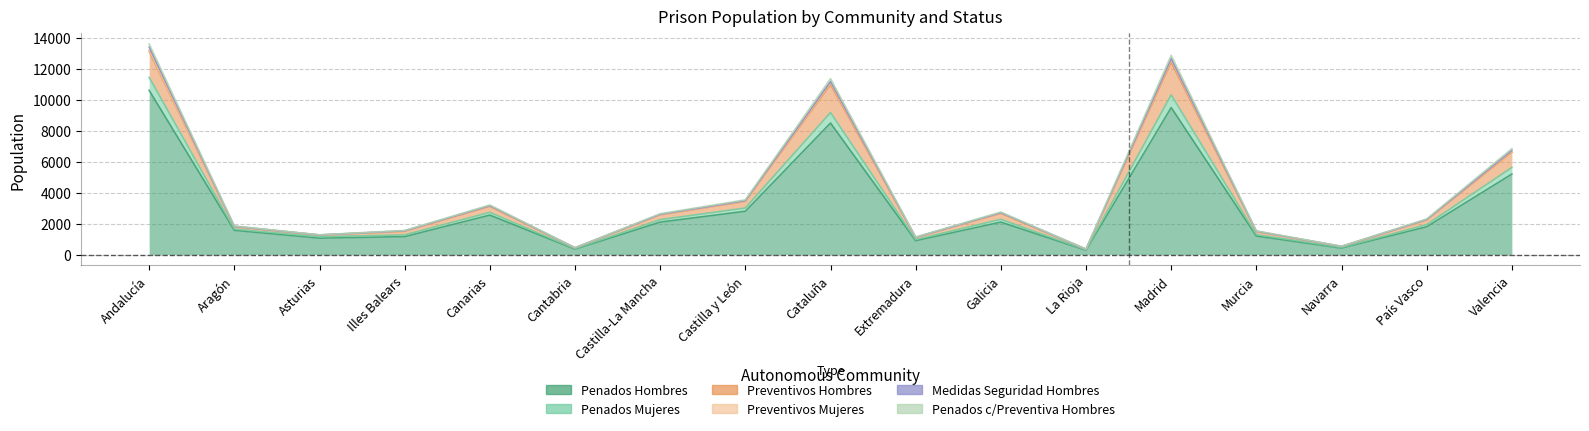

What is the label of the 3rd point from the left?

Asturias